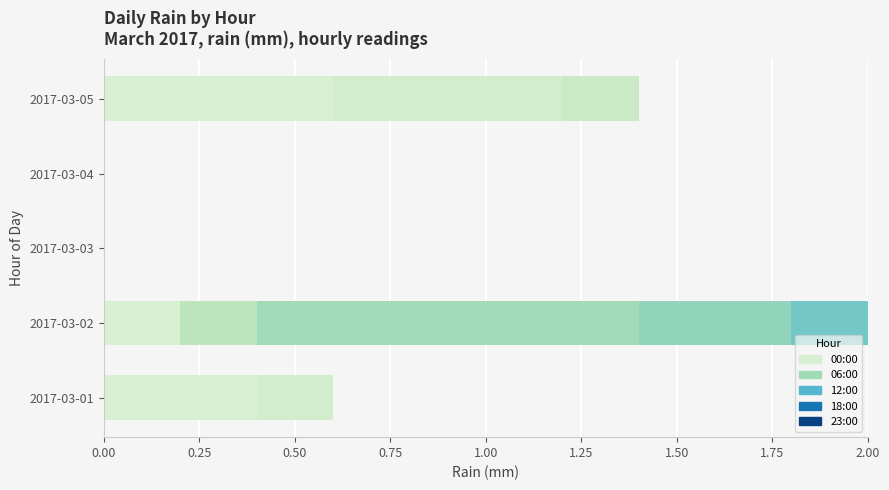

Count the number of data series in this chart.

9